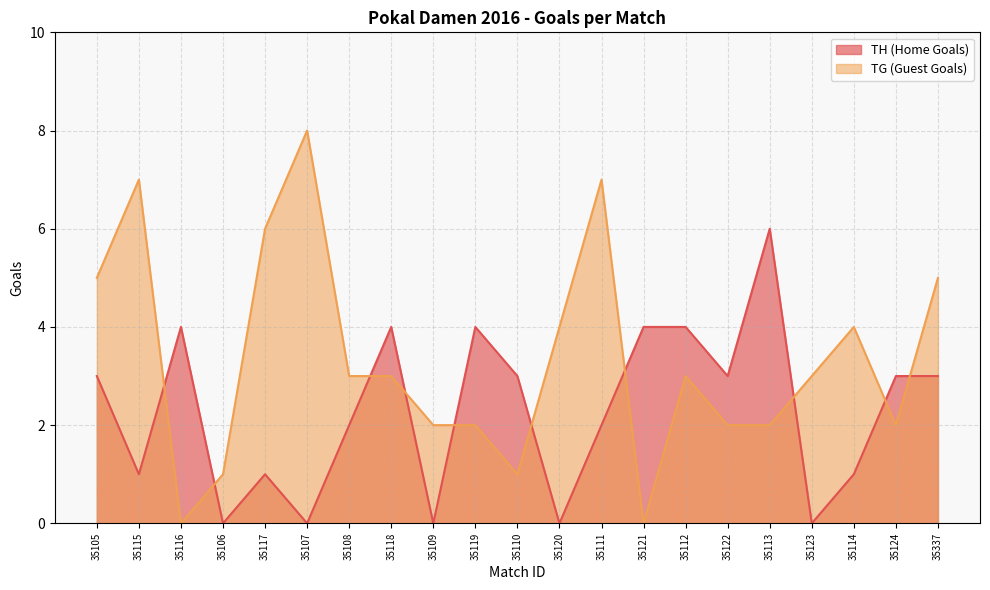

Which series has the largest range (max minus min)?

TG (Guest Goals)